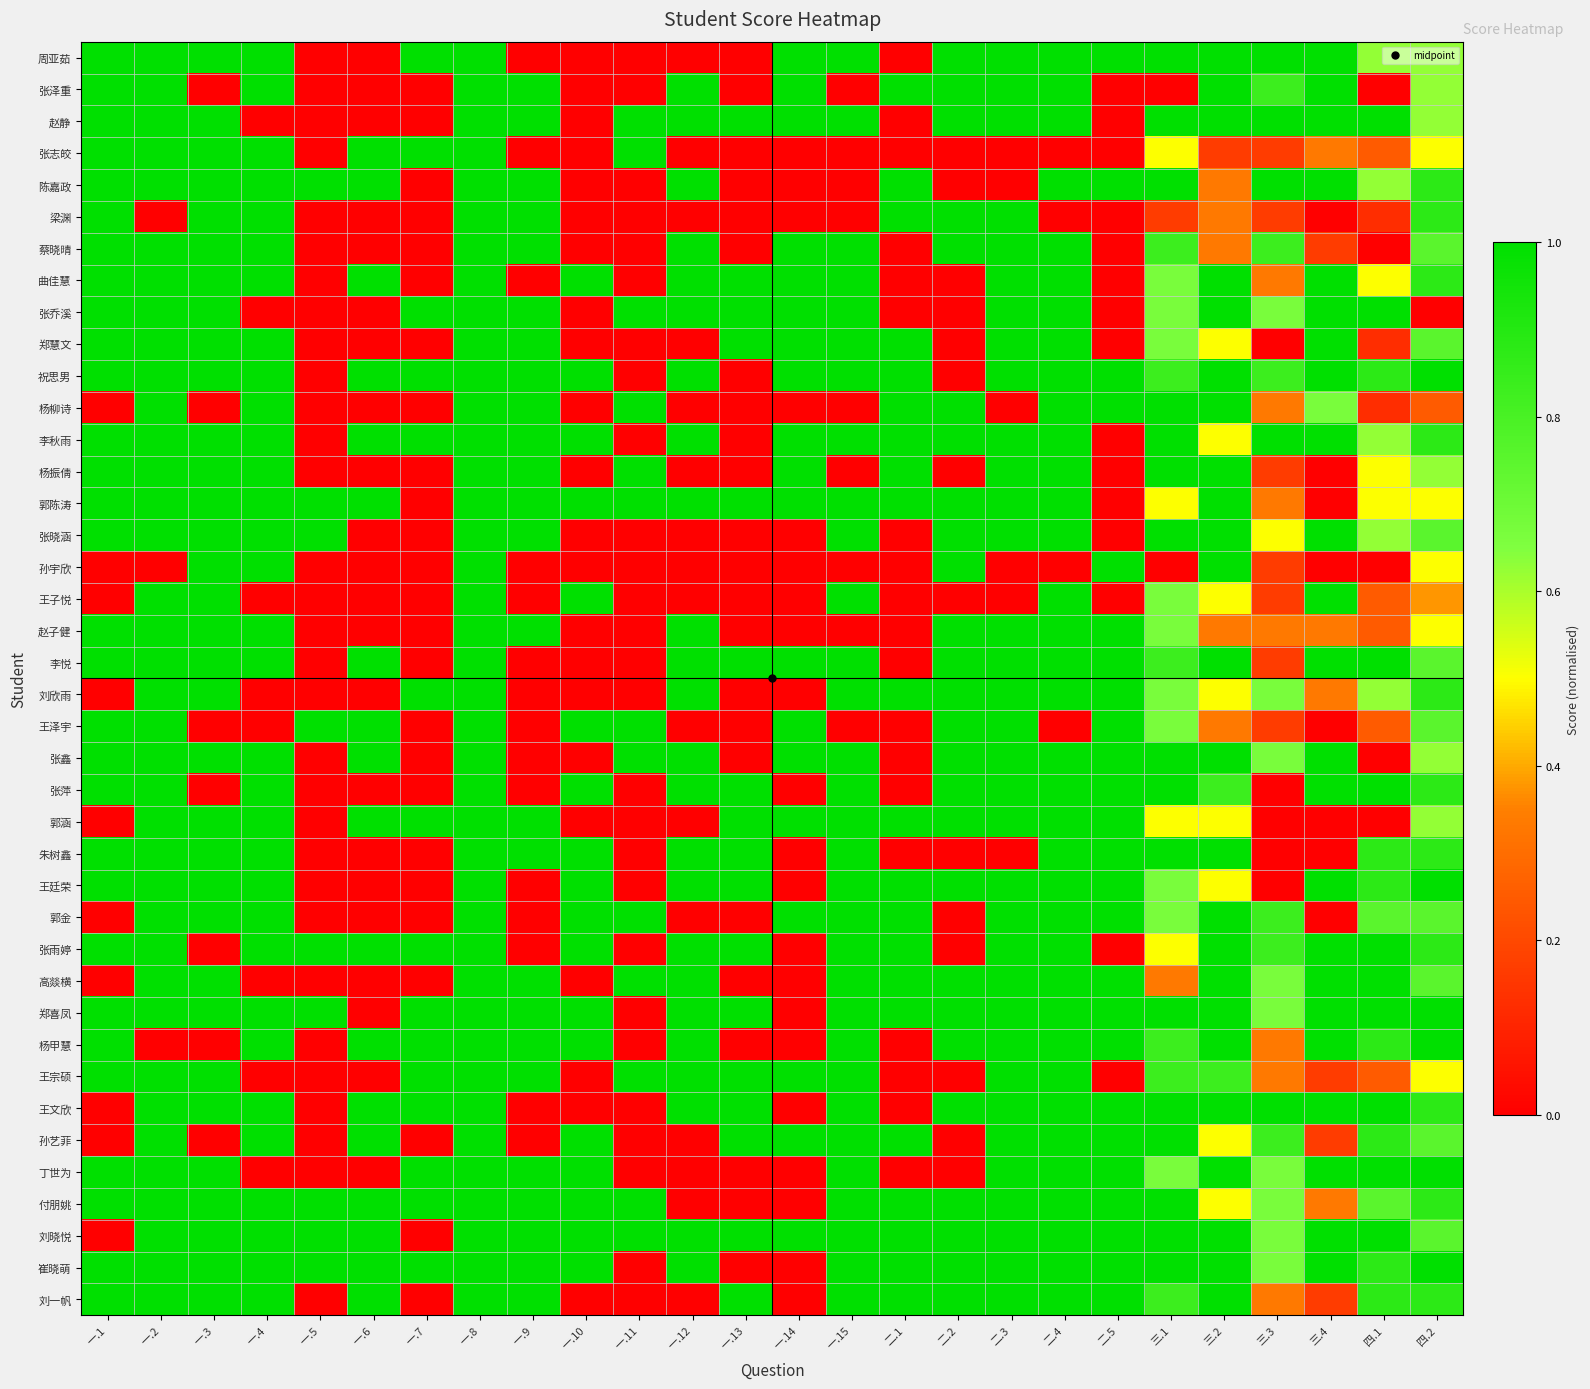

Between 三.2 and 一.6, which is larger?

三.2